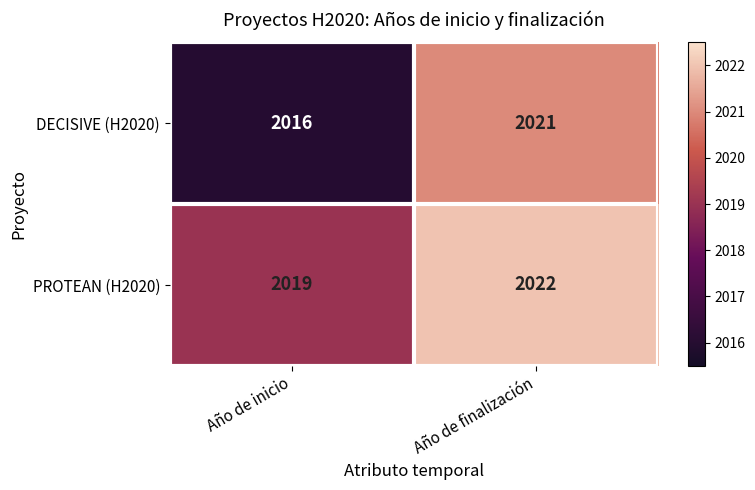

Read the DECISIVE (H2020) value at Año de finalización.

2021